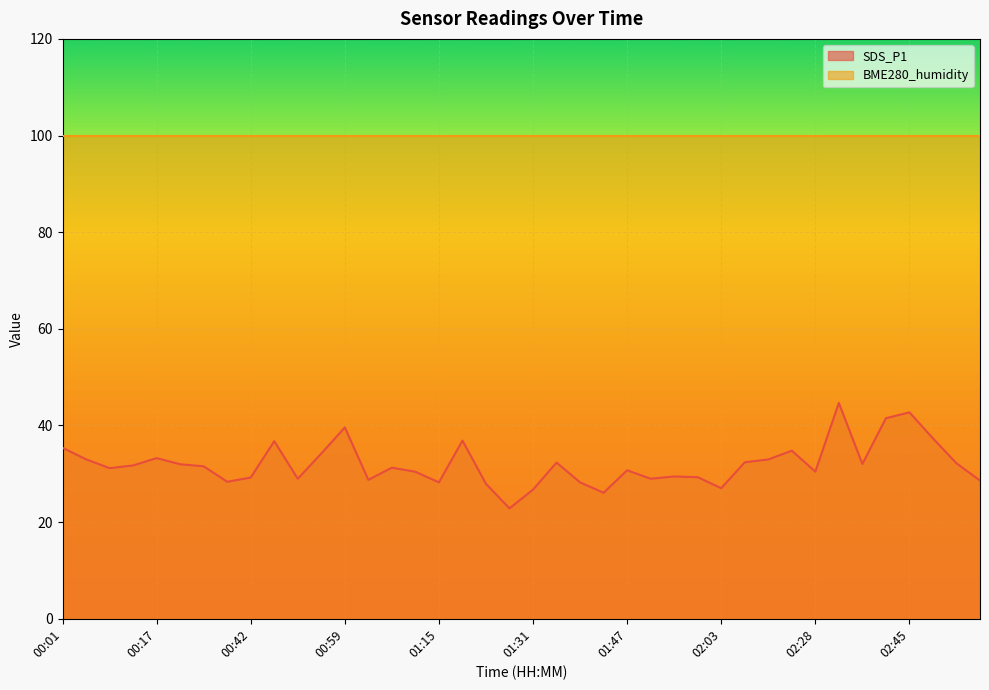

Reading left to right, list all the values displayed in this chart.

00:01=35.4	00:05=33.0	00:09=31.2	00:13=31.7	00:17=33.2	00:21=32.0	00:34=31.6	00:38=28.4	00:42=29.2	00:46=36.8	00:50=29.0	00:54=34.2	00:59=39.6	01:02=28.8	01:06=31.3	01:10=30.4	01:15=28.2	01:19=36.9	01:23=27.9	01:27=22.9	01:31=26.7	01:35=32.3	01:39=28.2	01:43=26.1	01:47=30.7	01:51=29.0	01:55=29.4	01:59=29.3	02:03=27.0	02:07=32.4	02:11=33.0	02:15=34.8	02:28=30.4	02:32=44.7	02:36=32.0	02:40=41.5	02:45=42.7	02:49=37.3	02:57=32.2	03:01=28.6